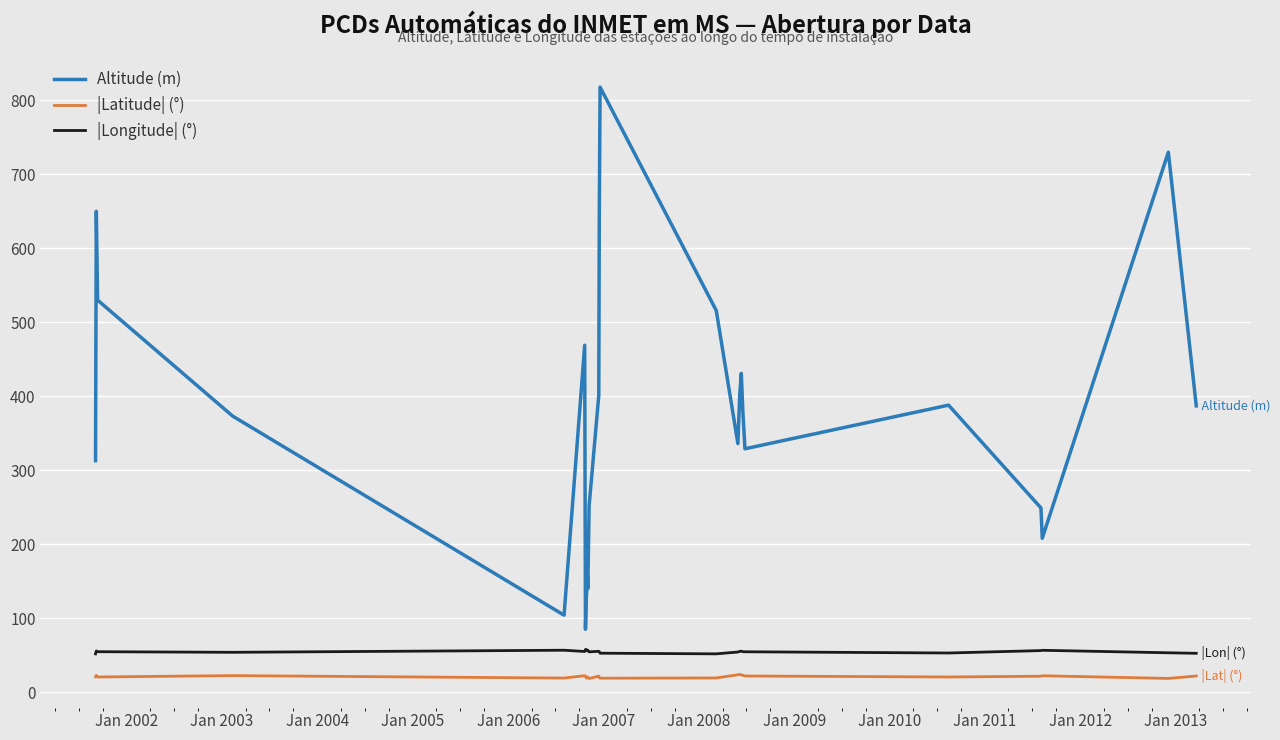

Which series has the widest spread of values?

Altitude (m)